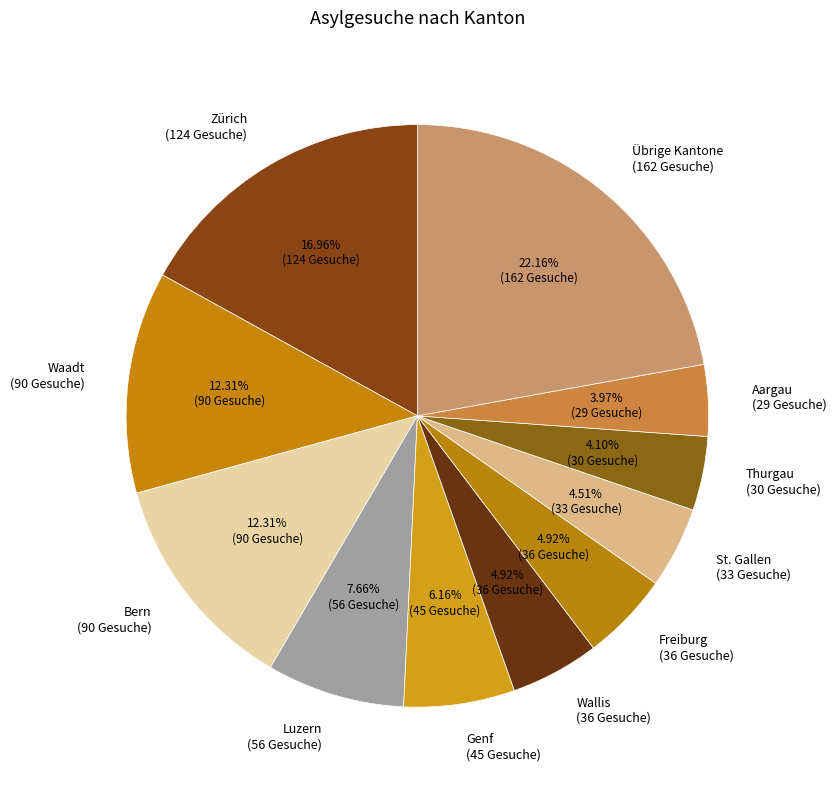

Which category has the biggest portion of the pie?

Übrige Kantone (162 Gesuche)